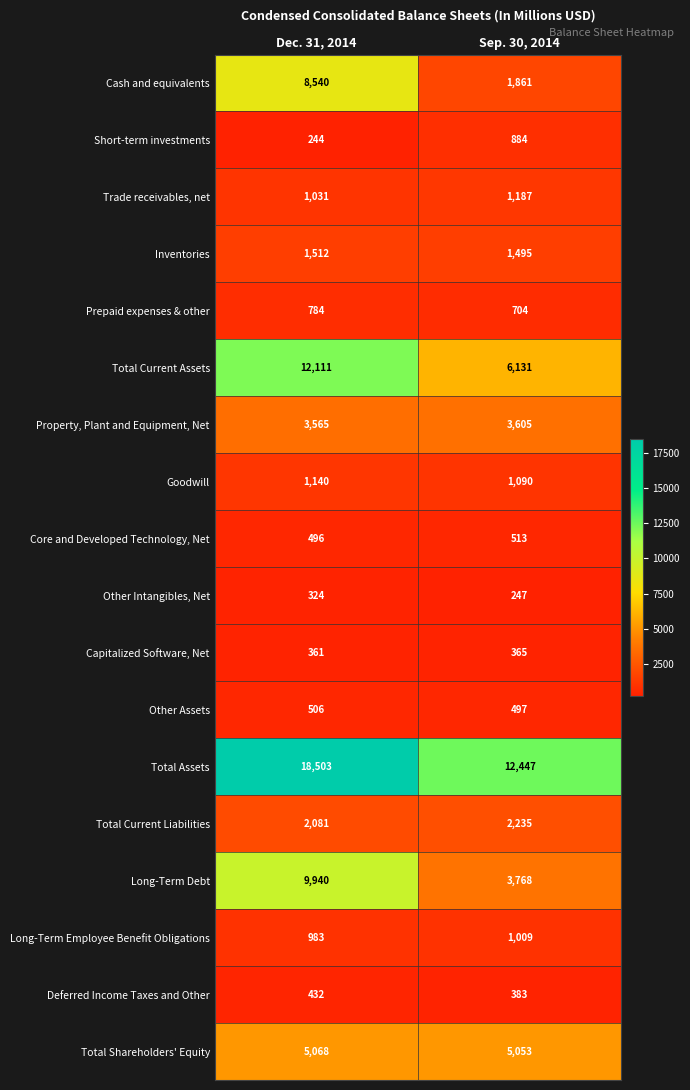

At which category is the sum across all series the highest?

Dec. 31, 2014